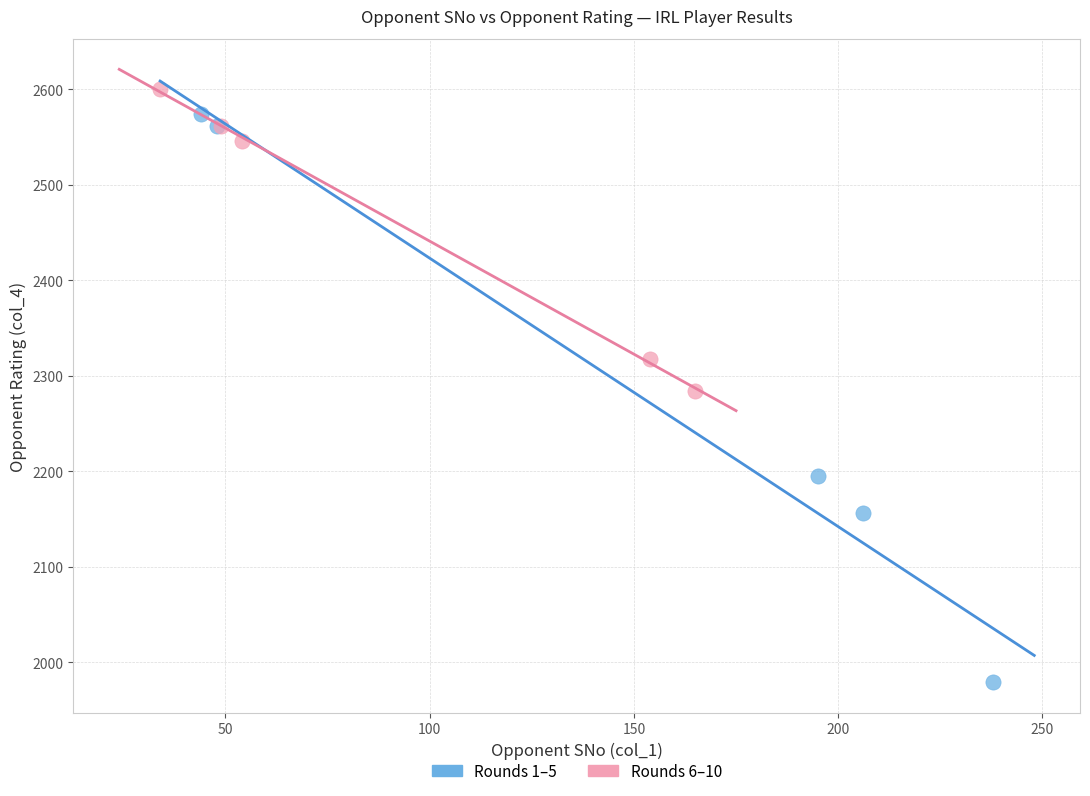

Which series has the largest Y range (max minus min)?

Rounds 1–5